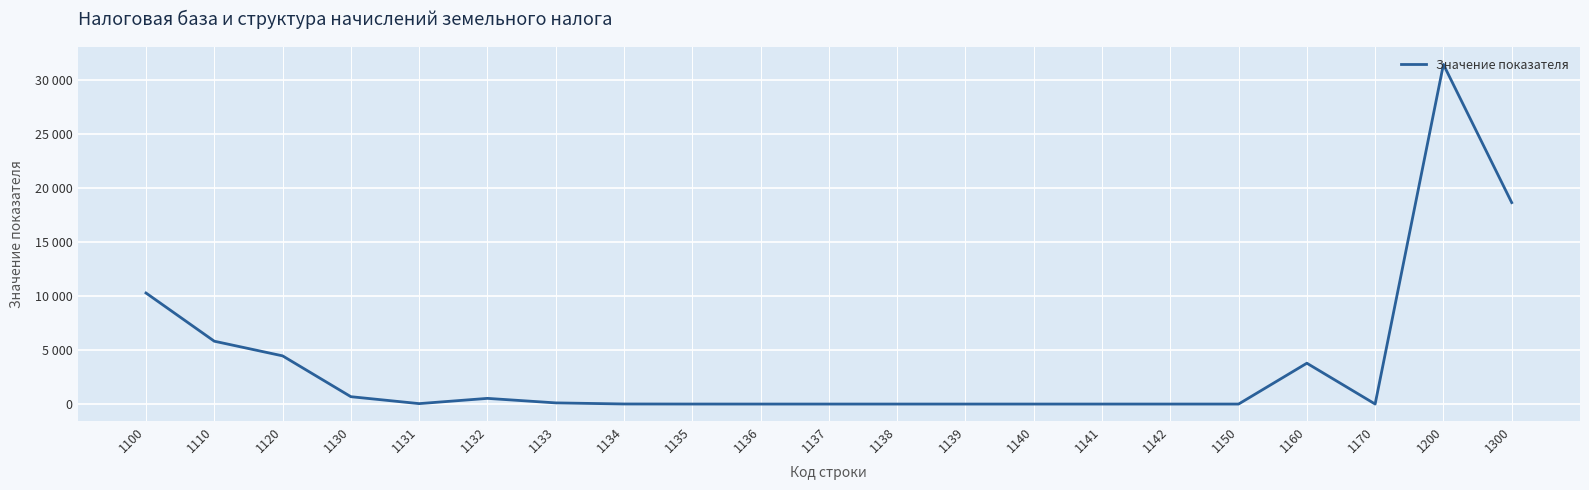

Reading left to right, transcribe all the data shown in this chart.

10281	5818	4462	682	40	526	108	7	1	0	0	0	0	0	0	0	0	3781	1	31439	18650